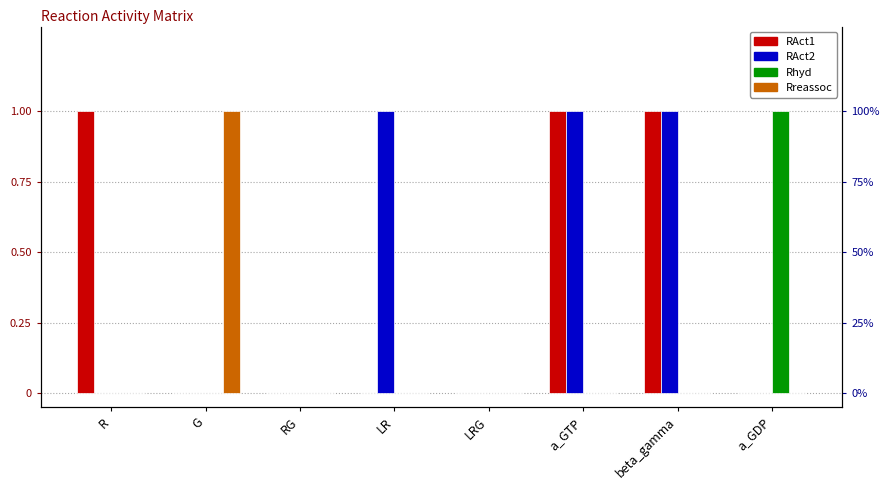

Which series changed the most between R and a_GTP?

RAct2